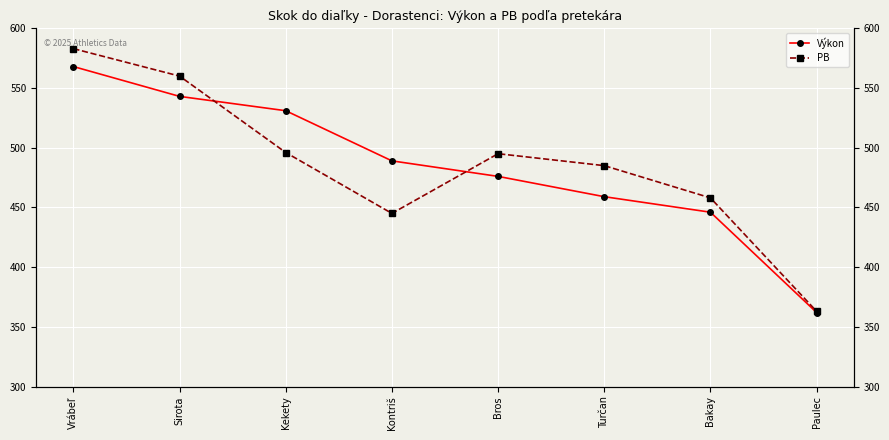

At Turčan, list the series in order from largest to smallest.

PB, Výkon